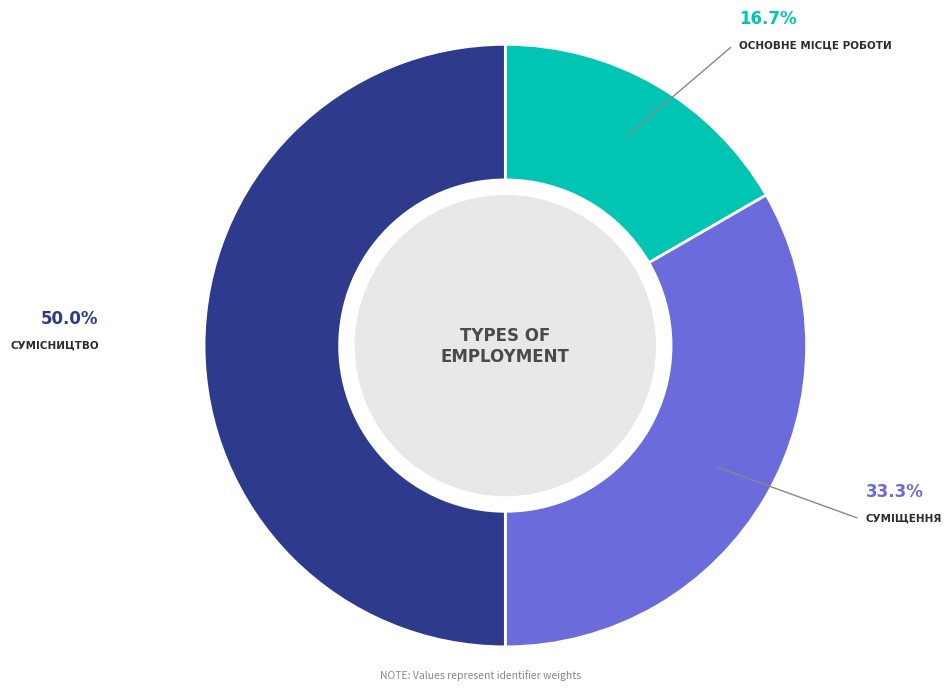

How many segments does this pie chart have?

3